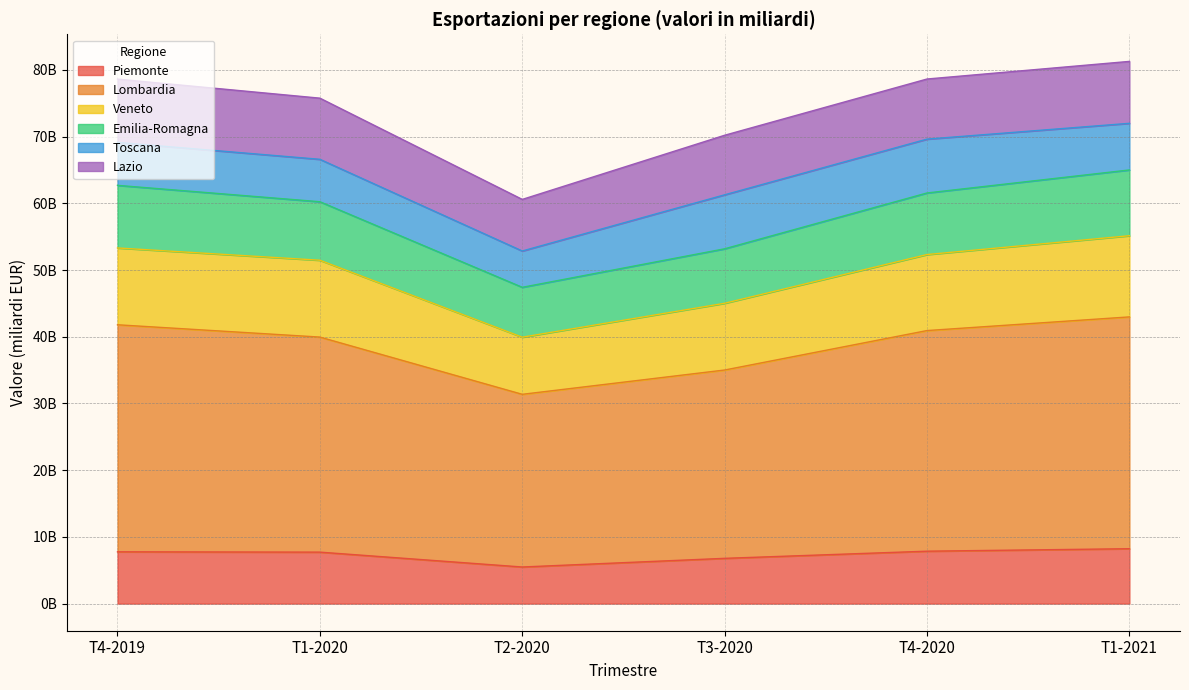

What are all the series names shown in the legend?

Piemonte, Lombardia, Veneto, Emilia-Romagna, Toscana, Lazio